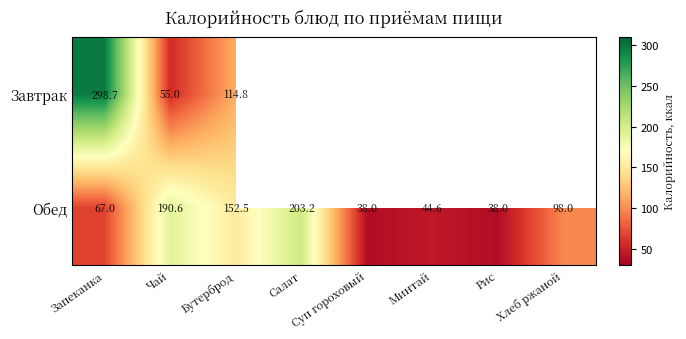

Rank the series at Чай from lowest to highest value.

Завтрак, Обед